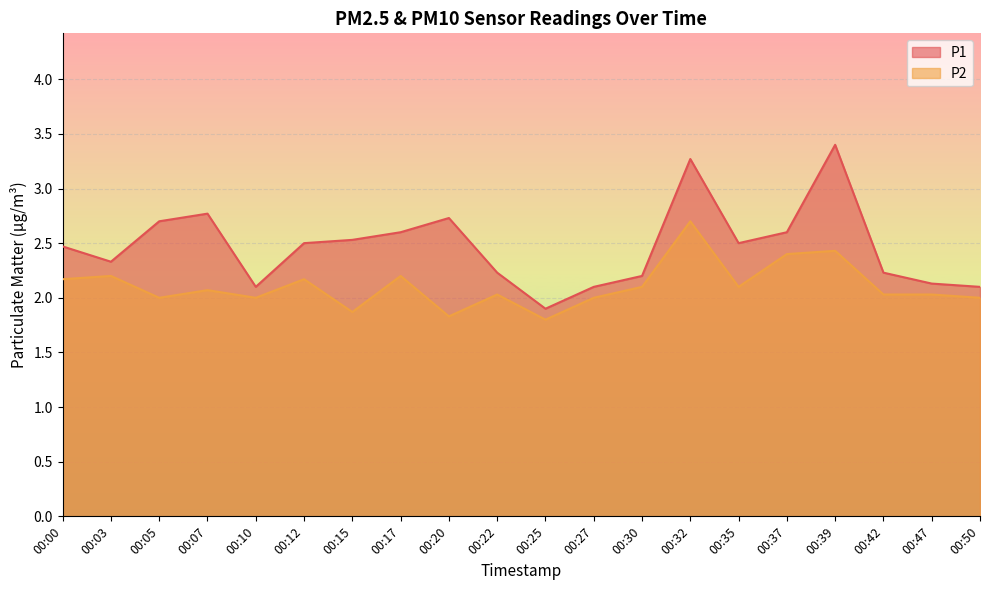

Rank the series by their average value, from highest to lowest.

P1, P2